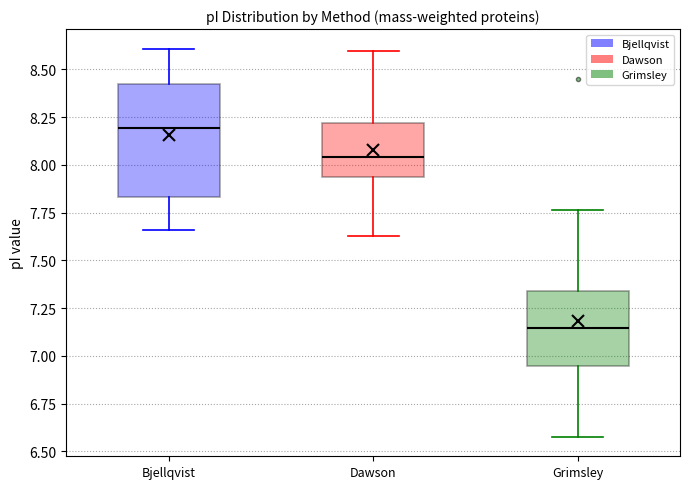

Reading left to right, transcribe this box plot: for each box, give where its median line is, the range the box spans, and where its two whiskers end, as read against the y-axis. The values are not printed on the chart, so give them approximately, as read against the axis.

Bjellqvist: median 8.20, box 7.85 to 8.40, whiskers 7.65 to 8.60
Dawson: median 8.05, box 7.95 to 8.20, whiskers 7.65 to 8.60
Grimsley: median 7.15, box 6.95 to 7.35, whiskers 6.60 to 7.75